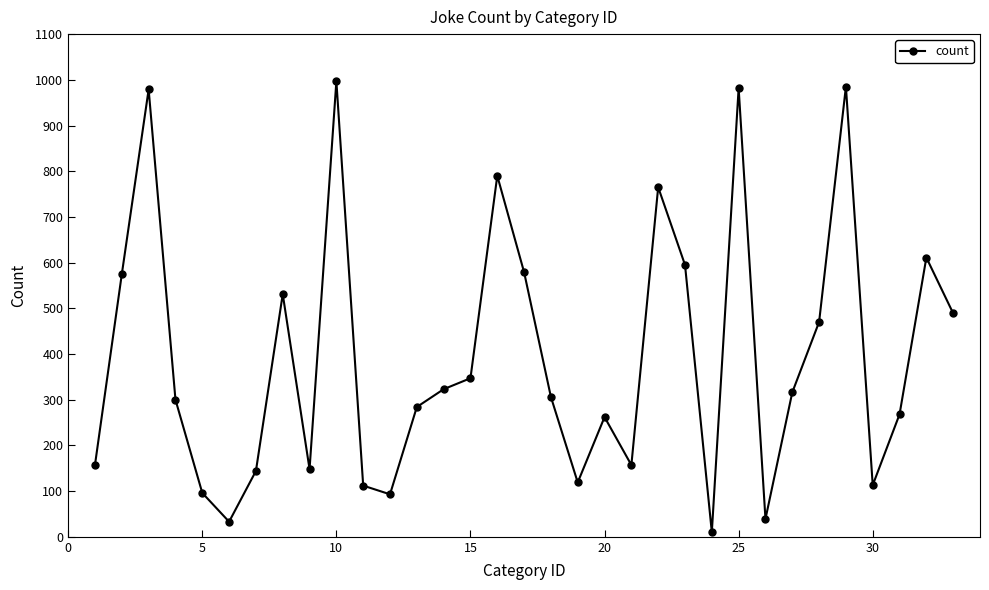

Count the number of data series in this chart.

1